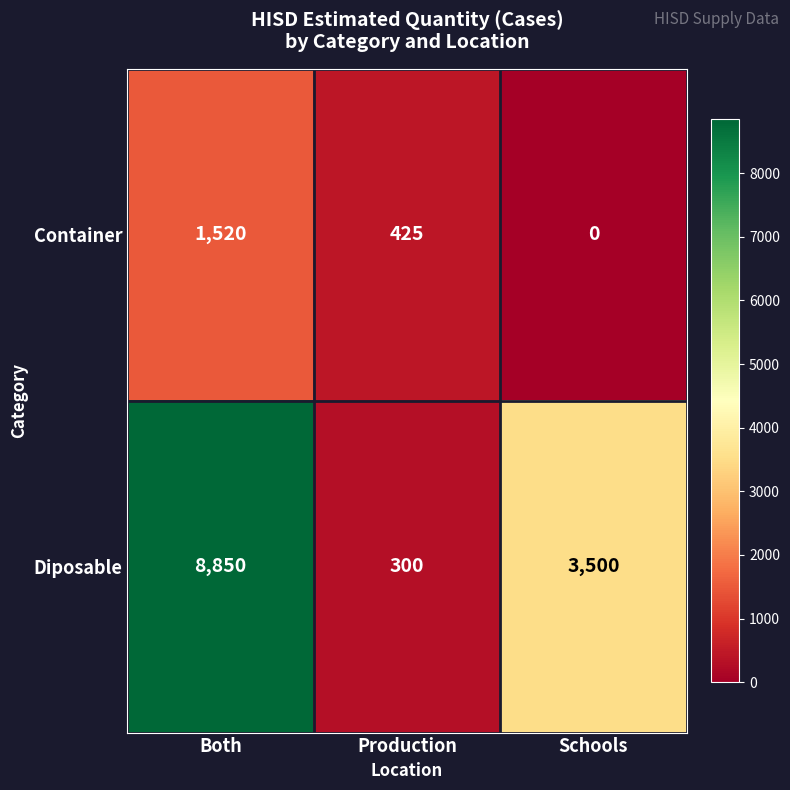

What is the sum of the Container values at Production and Both?

1945